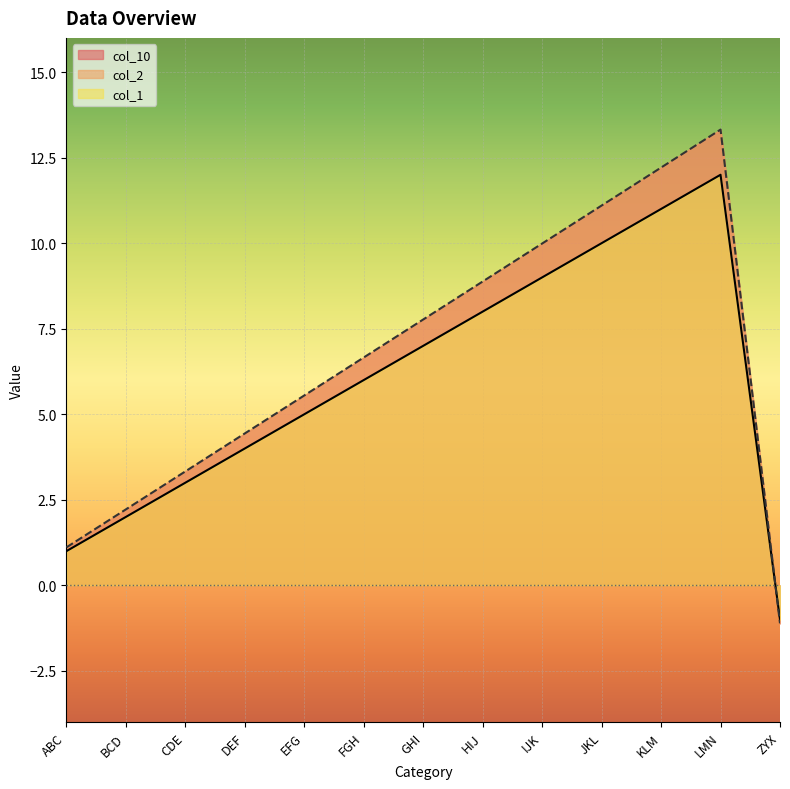

What is the sum of the col_2 values at DEF and EFG?

10.0